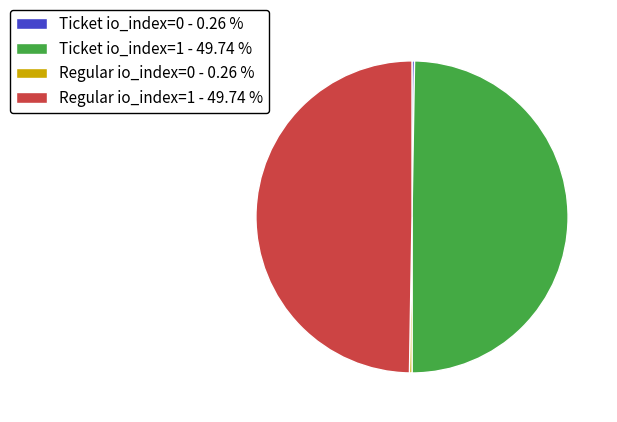

Is there any slice that represents more than half of the pie?

No